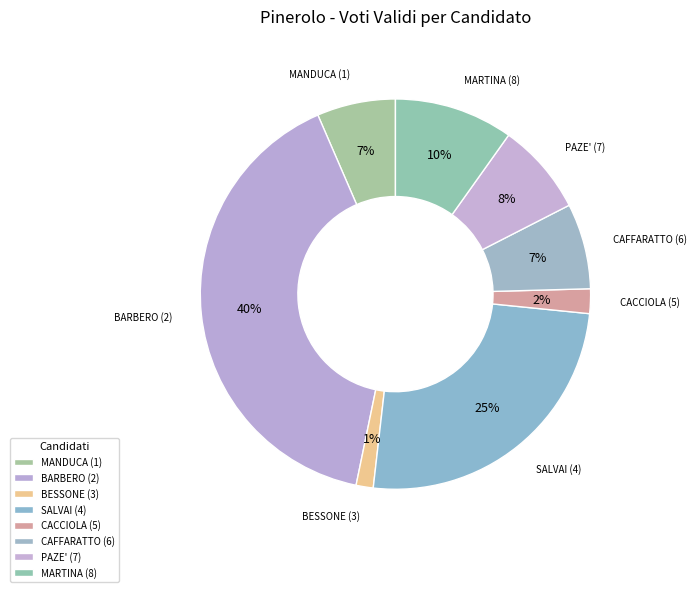

Which category has the smallest portion of the pie?

BESSONE (3)